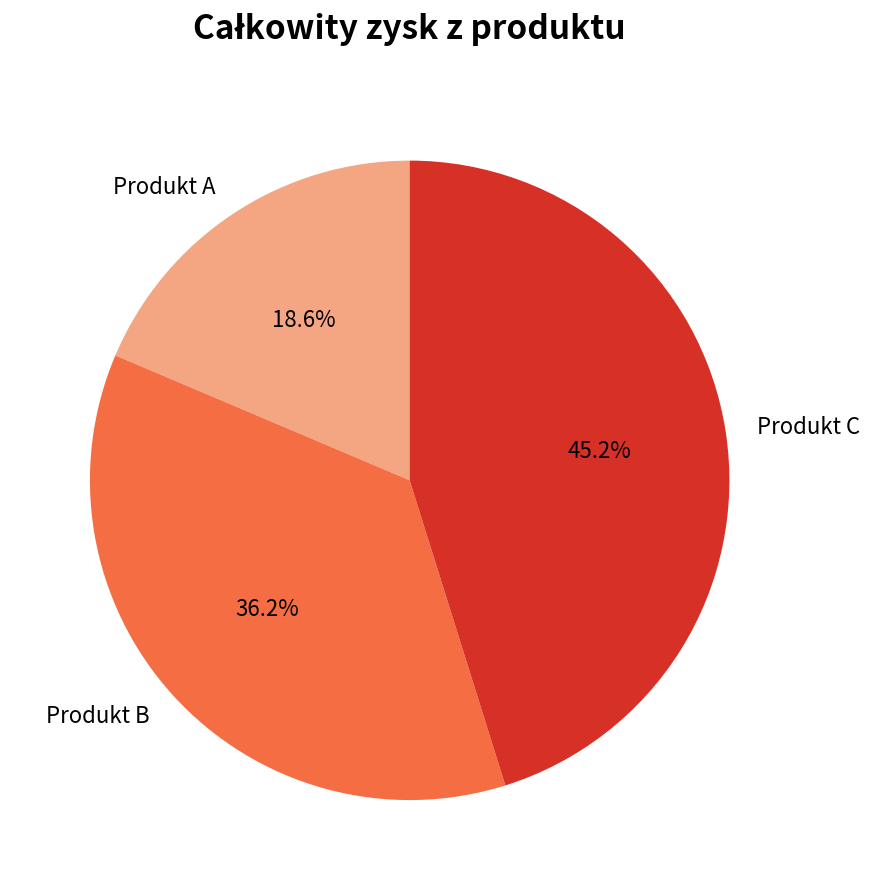

What is the smallest slice in the pie chart?

Produkt A